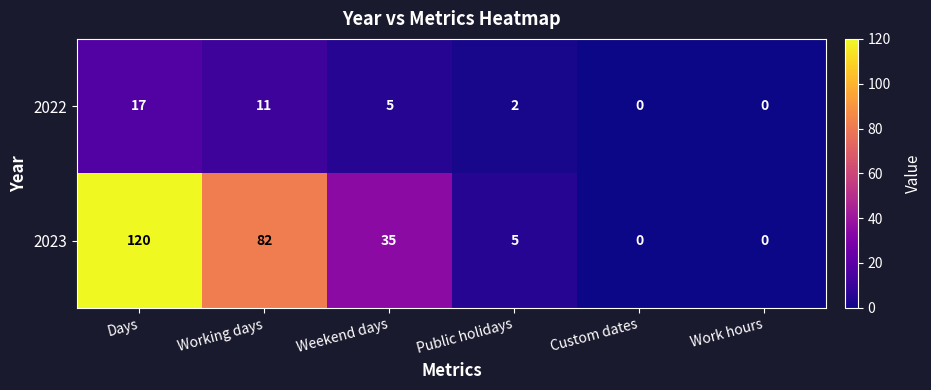

True or false: 2022 has a value of 11 at Working days.

True